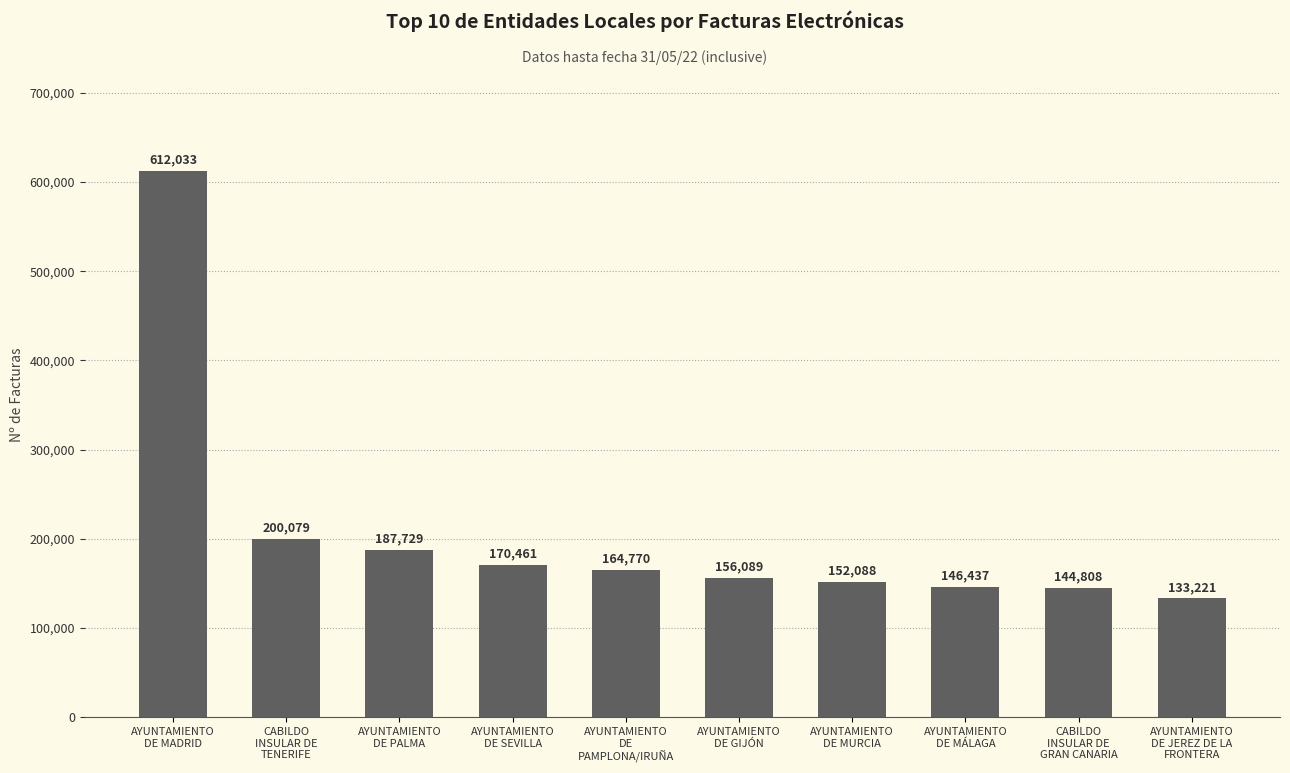

Which has a higher value, AYUNTAMIENTO
DE SEVILLA or AYUNTAMIENTO
DE
PAMPLONA/IRUÑA?

AYUNTAMIENTO
DE SEVILLA